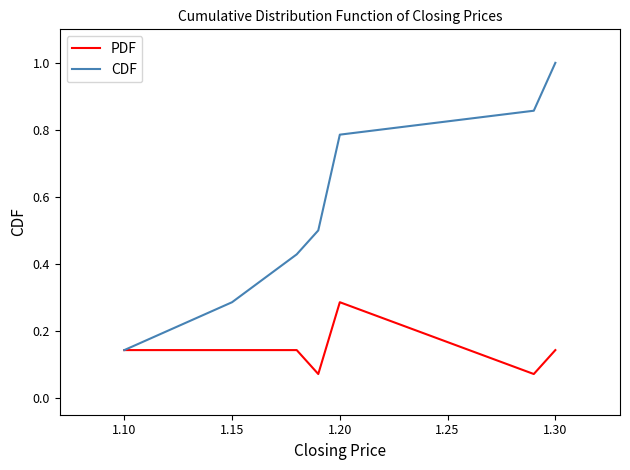

List the series in order of their peak value, lowest first.

PDF, CDF